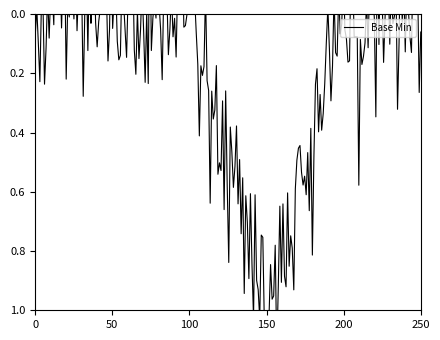

Between 1 and 0, which is larger?

1